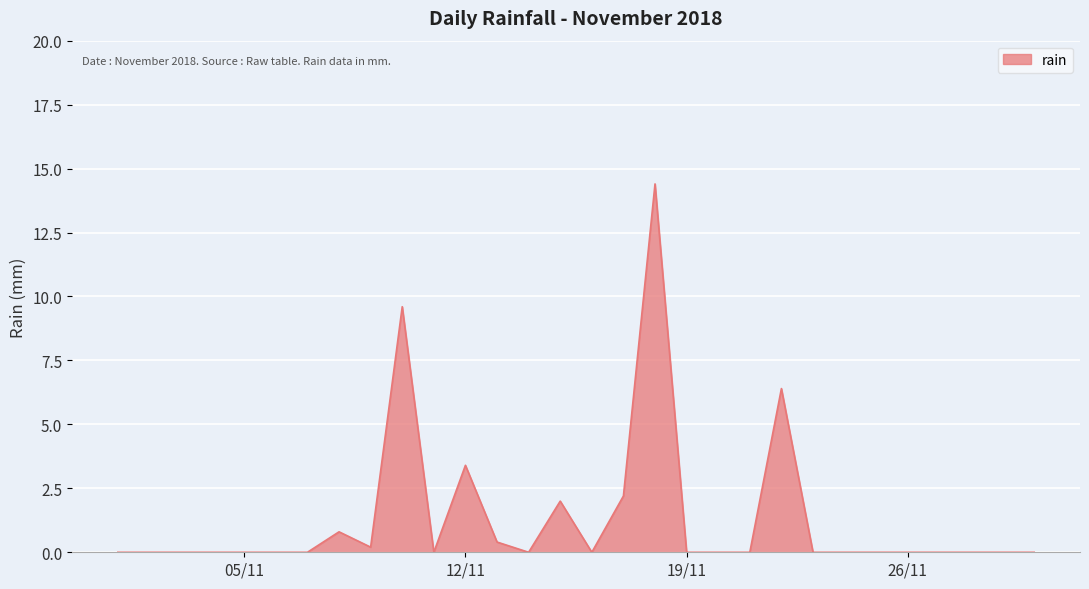

What is the maximum value shown in the chart?

14.4